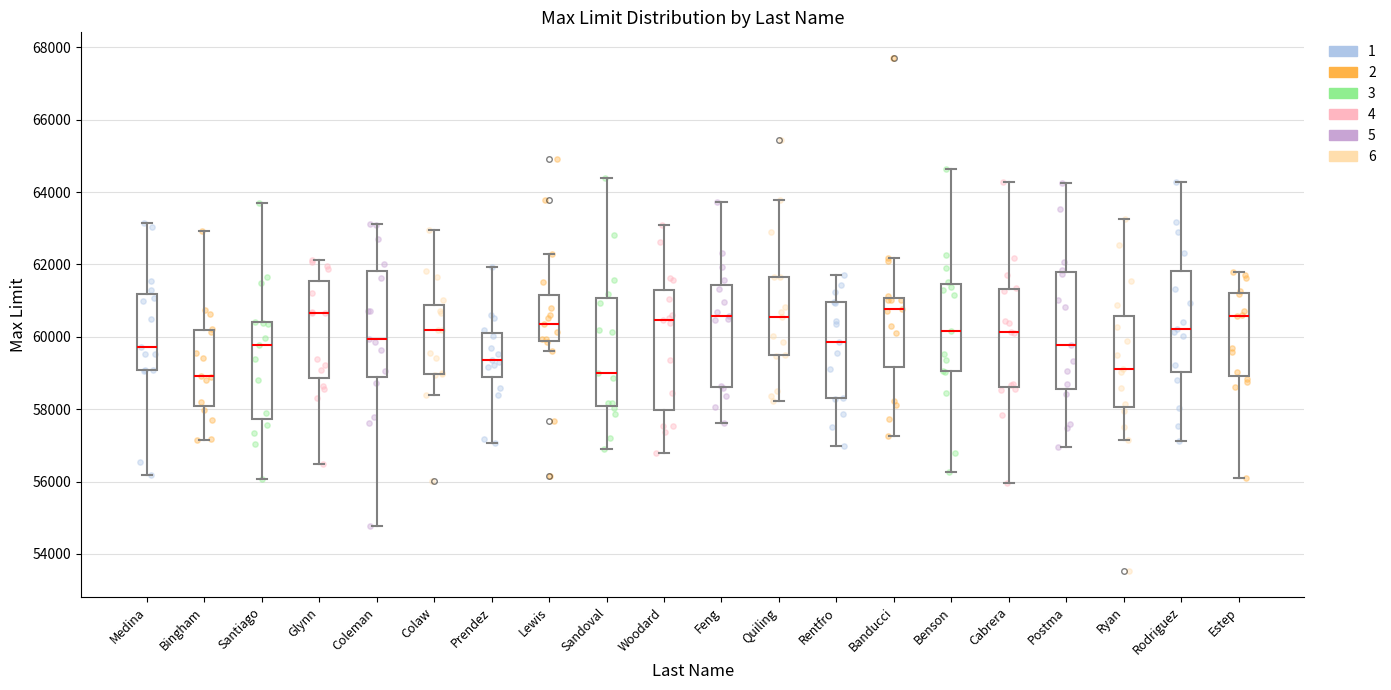

Reading left to right, read every box against the y-axis: the position of its median line, the range the box covers, and the ends of its whiskers. The values are not printed on the chart, so give them approximately, as read against the axis.

Medina: median 59800, box 59000 to 61200, whiskers 56200 to 63200
Bingham: median 59000, box 58000 to 60200, whiskers 57200 to 63000
Santiago: median 59800, box 57800 to 60400, whiskers 56000 to 63800
Glynn: median 60600, box 58800 to 61600, whiskers 56400 to 62200
Coleman: median 60000, box 58800 to 61800, whiskers 54800 to 63200
Colaw: median 60200, box 59000 to 60800, whiskers 58400 to 63000
Prendez: median 59400, box 58800 to 60200, whiskers 57000 to 62000
Lewis: median 60400, box 59800 to 61200, whiskers 59600 to 62200
Sandoval: median 59000, box 58000 to 61000, whiskers 56800 to 64400
Woodard: median 60400, box 58000 to 61400, whiskers 56800 to 63000
Feng: median 60600, box 58600 to 61400, whiskers 57600 to 63800
Quiling: median 60600, box 59400 to 61600, whiskers 58200 to 63800
Rentfro: median 59800, box 58200 to 61000, whiskers 57000 to 61800
Banducci: median 60800, box 59200 to 61000, whiskers 57200 to 62200
Benson: median 60200, box 59000 to 61400, whiskers 56200 to 64600
Cabrera: median 60200, box 58600 to 61400, whiskers 56000 to 64200
Postma: median 59800, box 58600 to 61800, whiskers 57000 to 64200
Ryan: median 59200, box 58000 to 60600, whiskers 57200 to 63200
Rodriguez: median 60200, box 59000 to 61800, whiskers 57200 to 64200
Estep: median 60600, box 59000 to 61200, whiskers 56000 to 61800